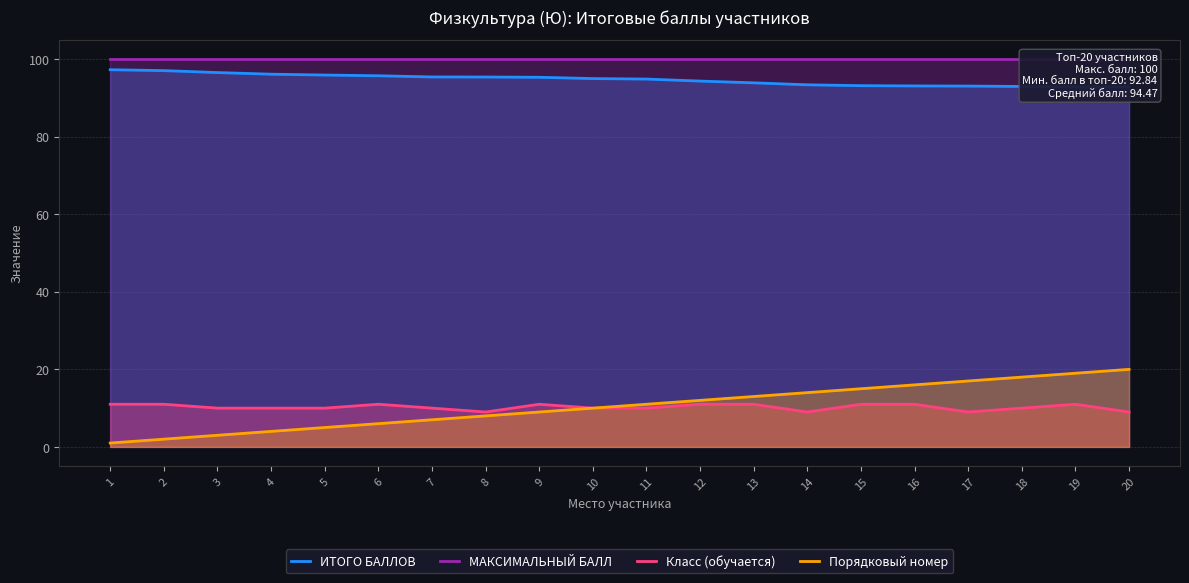

What is the difference between the maximum and minimum values in the ИТОГО БАЛЛОВ series?

4.4